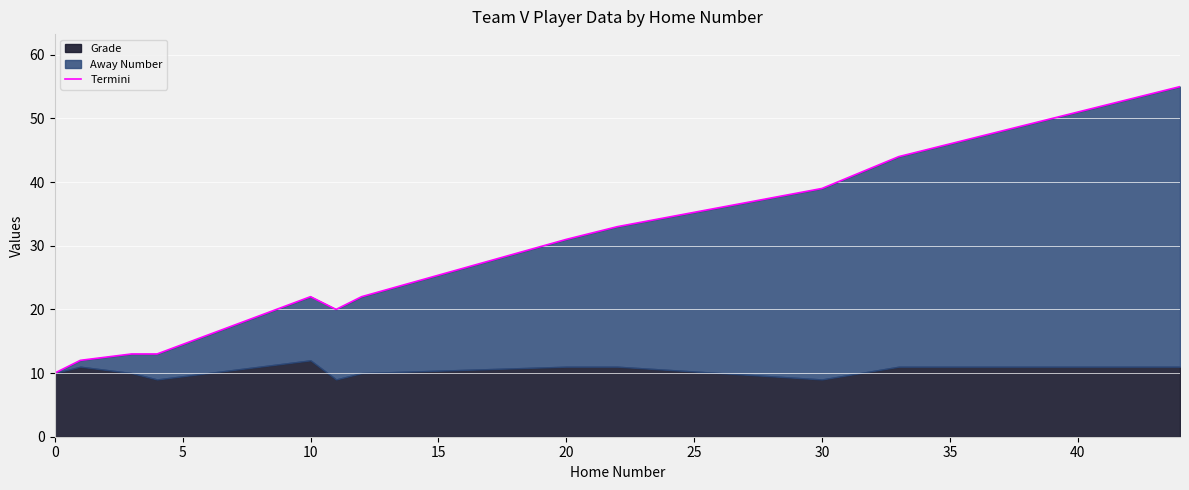

What is the value of the 7th point from the left?

22